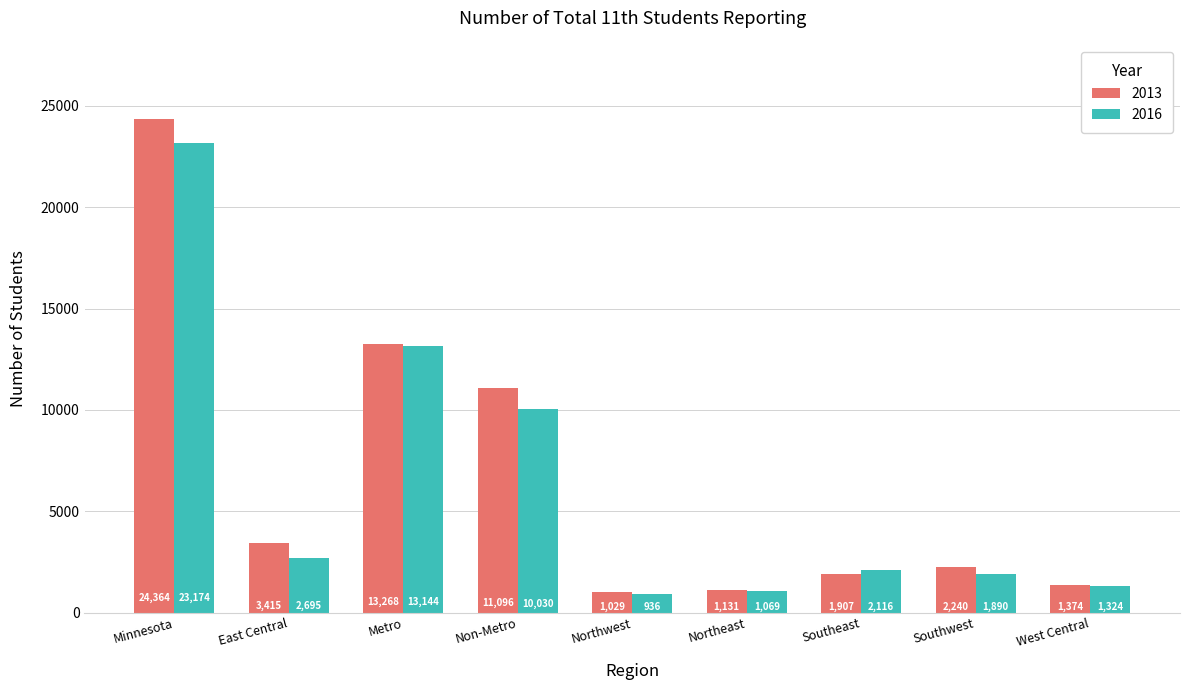

Reading left to right, list all the values displayed in this chart.

2013: Minnesota=24364	East Central=3415	Metro=13268	Non-Metro=11096	Northwest=1029	Northeast=1131	Southeast=1907	Southwest=2240	West Central=1374
2016: Minnesota=23174	East Central=2695	Metro=13144	Non-Metro=10030	Northwest=936	Northeast=1069	Southeast=2116	Southwest=1890	West Central=1324